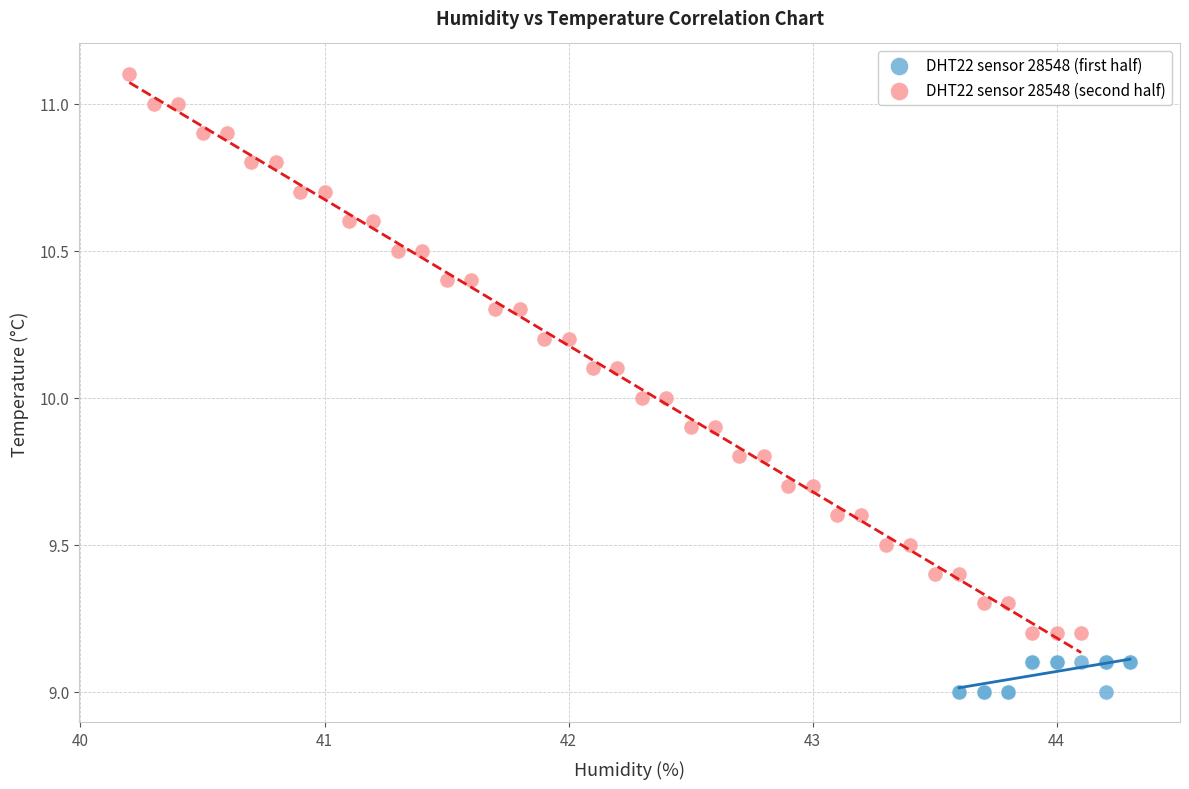

Which series contains the highest Y value?

DHT22 sensor 28548 (second half)